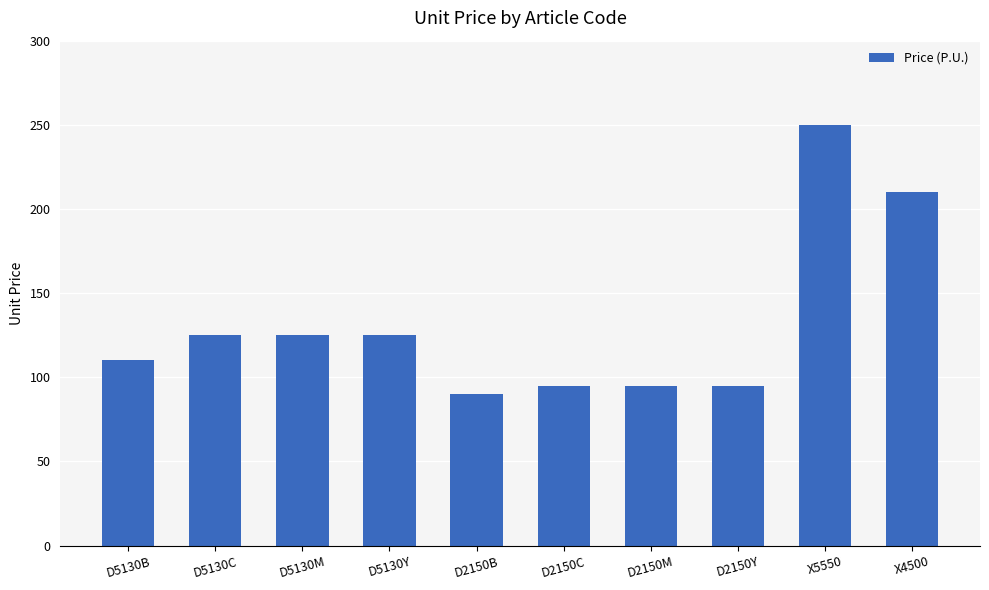

At which label is the value closest to 170?

X4500